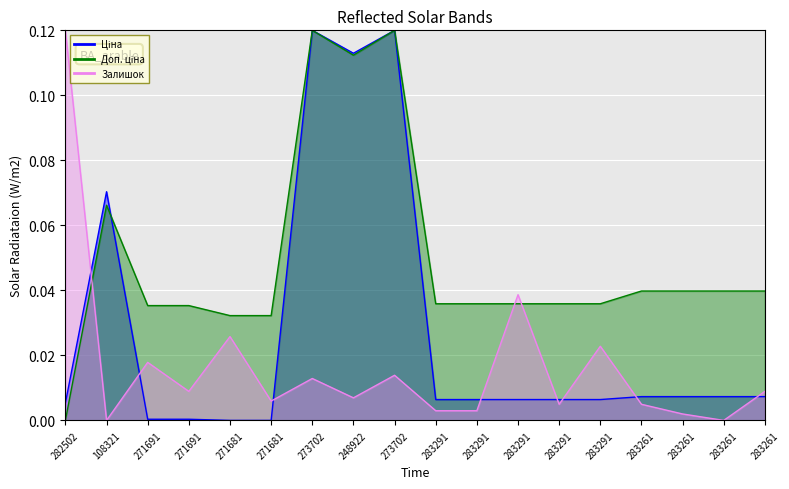

Reading right to left, list all the values displayed in this chart.

Ціна_line: 283261=0.0	283261=0.0	283261=0.0	283261=0.0	283291=0.0	283291=0.0	283291=0.0	283291=0.0	283291=0.0	273702=0.1	248922=0.1	273702=0.1	271681=0.0	271681=0.0	271691=0.0	271691=0.0	108321=0.1	282502=0.0
Доп. ціна_line: 283261=0.0	283261=0.0	283261=0.0	283261=0.0	283291=0.0	283291=0.0	283291=0.0	283291=0.0	283291=0.0	273702=0.1	248922=0.1	273702=0.1	271681=0.0	271681=0.0	271691=0.0	271691=0.0	108321=0.1	282502=0.0
Залишок_line: 283261=0.0	283261=0.0	283261=0.0	283261=0.0	283291=0.0	283291=0.0	283291=0.0	283291=0.0	283291=0.0	273702=0.0	248922=0.0	273702=0.0	271681=0.0	271681=0.0	271691=0.0	271691=0.0	108321=0.0	282502=0.1